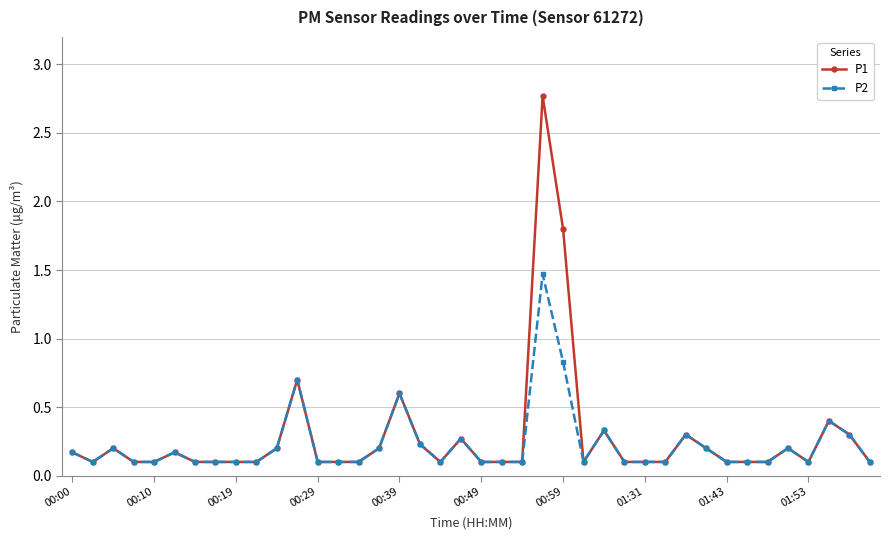

Reading left to right, extract all data points from this chart.

P1: 0.2	0.1	0.2	0.1	0.1	0.2	0.1	0.1	0.1	0.1	0.2	0.7	0.1	0.1	0.1	0.2	0.6	0.2	0.1	0.3	0.1	0.1	0.1	2.8	1.8	0.1	0.3	0.1	0.1	0.1	0.3	0.2	0.1	0.1	0.1	0.2	0.1	0.4	0.3	0.1
P2: 0.2	0.1	0.2	0.1	0.1	0.2	0.1	0.1	0.1	0.1	0.2	0.7	0.1	0.1	0.1	0.2	0.6	0.2	0.1	0.3	0.1	0.1	0.1	1.5	0.8	0.1	0.3	0.1	0.1	0.1	0.3	0.2	0.1	0.1	0.1	0.2	0.1	0.4	0.3	0.1